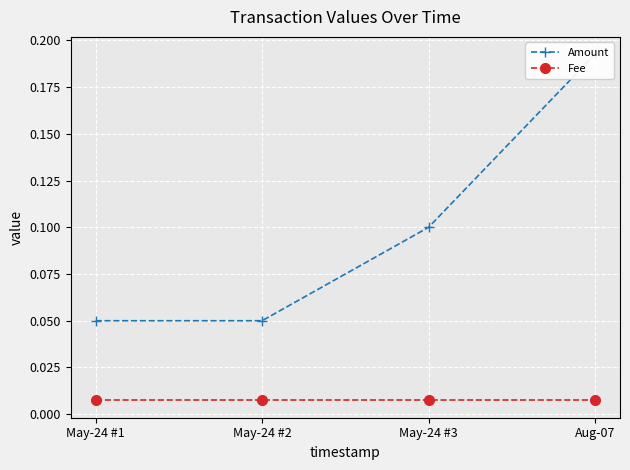

Between May-24 #2 and May-24 #3, which series saw the biggest shift?

Amount